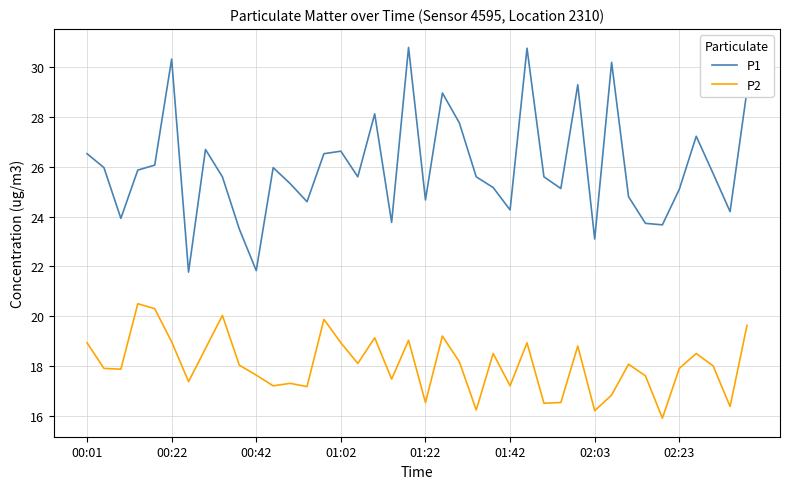

Which series has the largest range (max minus min)?

P1